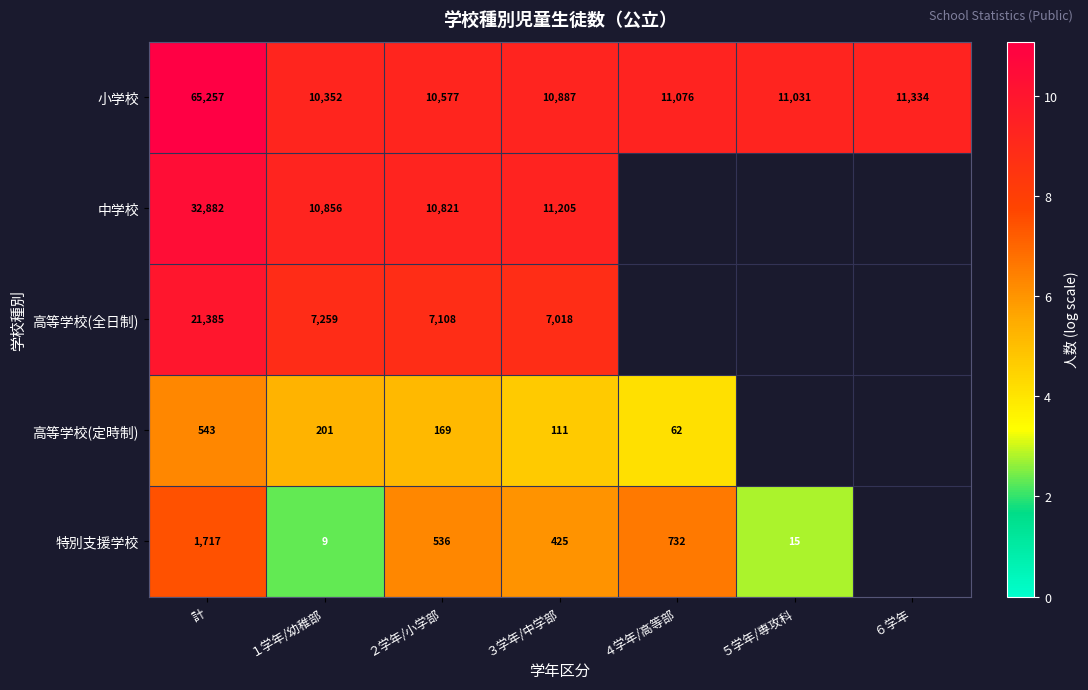

Is the value of 高等学校(全日制) at ３学年/中学部 greater than the value of 中学校 at ３学年/中学部?

No